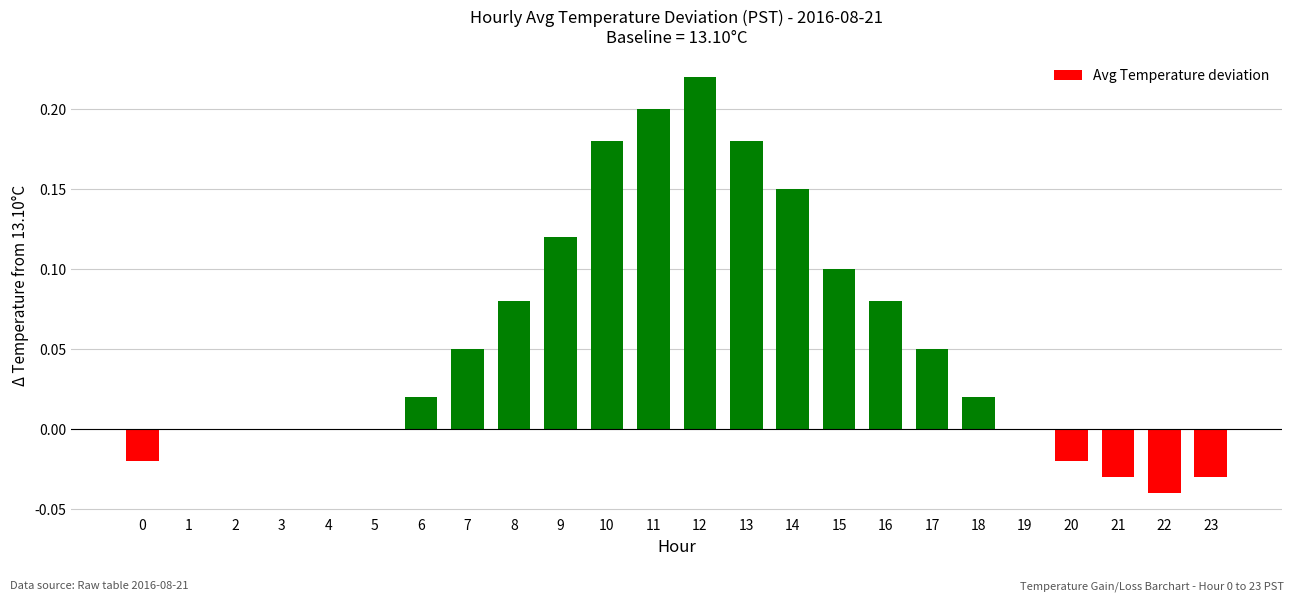

How many series are shown in this chart?

1